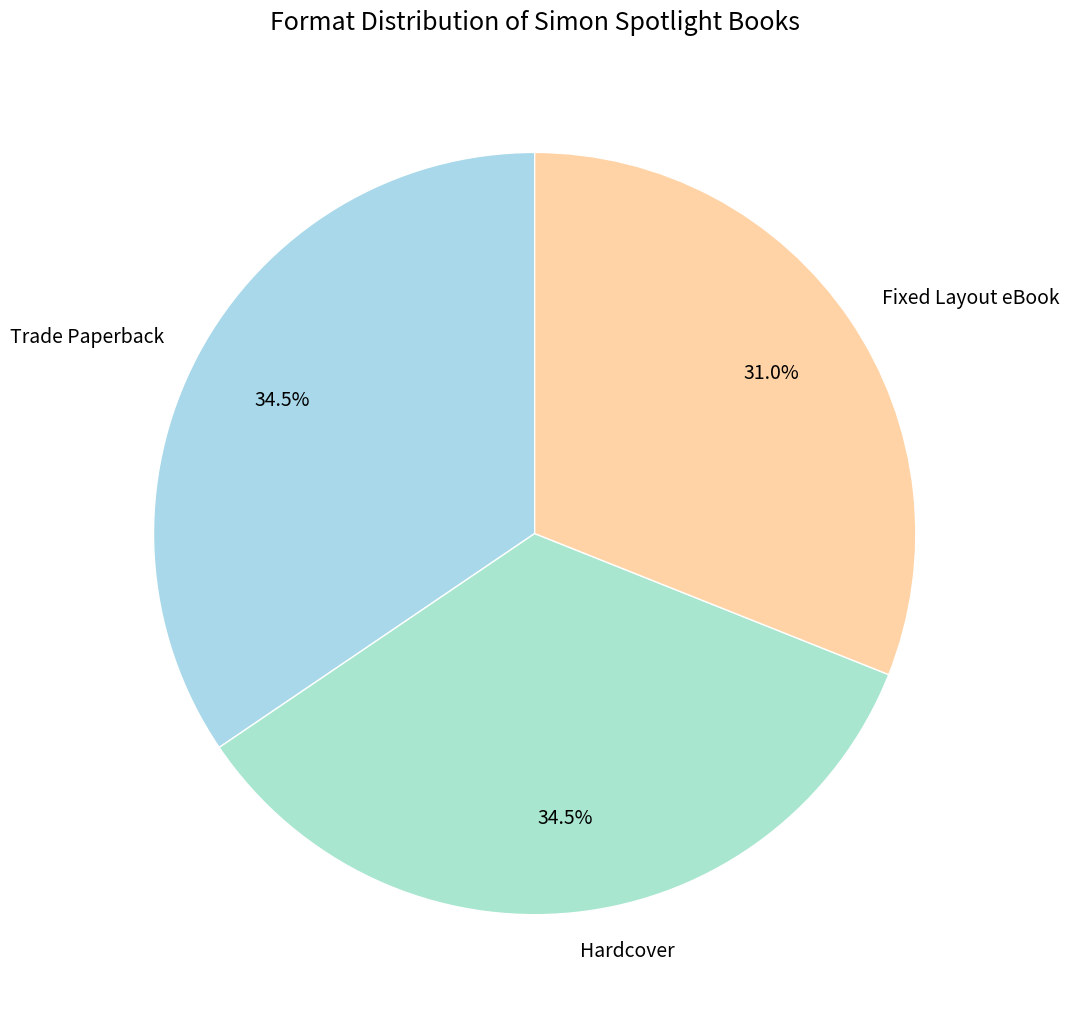

What percentage do Fixed Layout eBook and Hardcover together represent?

65.5%